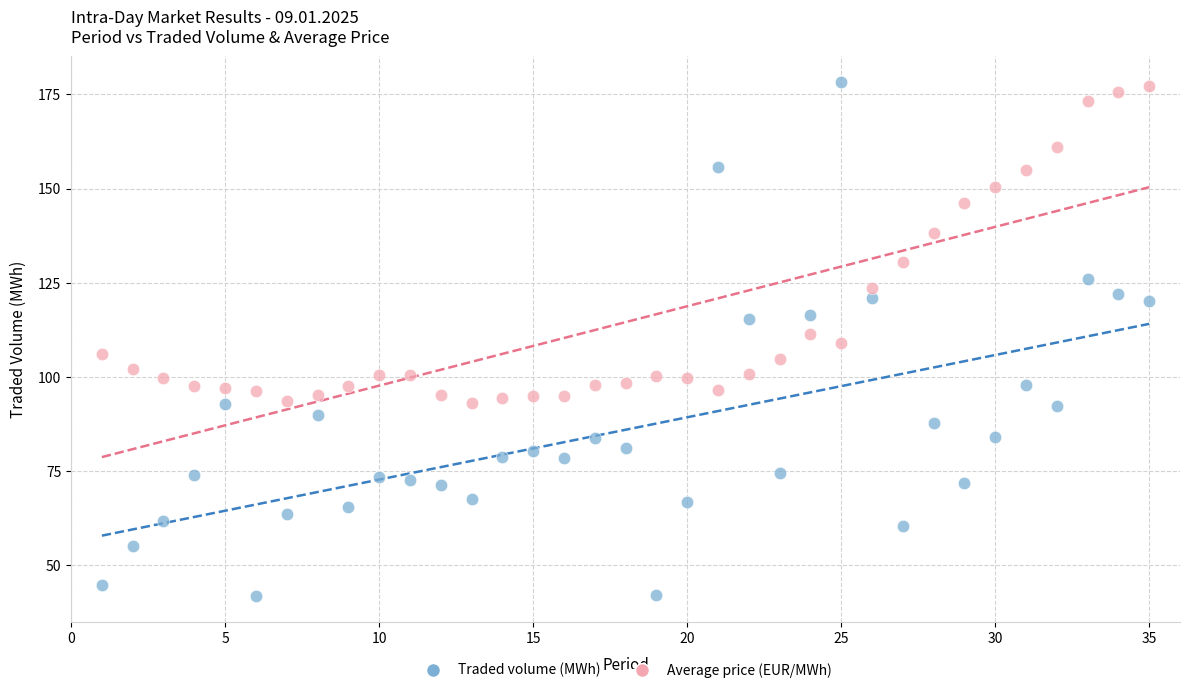

Across all data points, what is the range of X values (max minus min)?

34.0